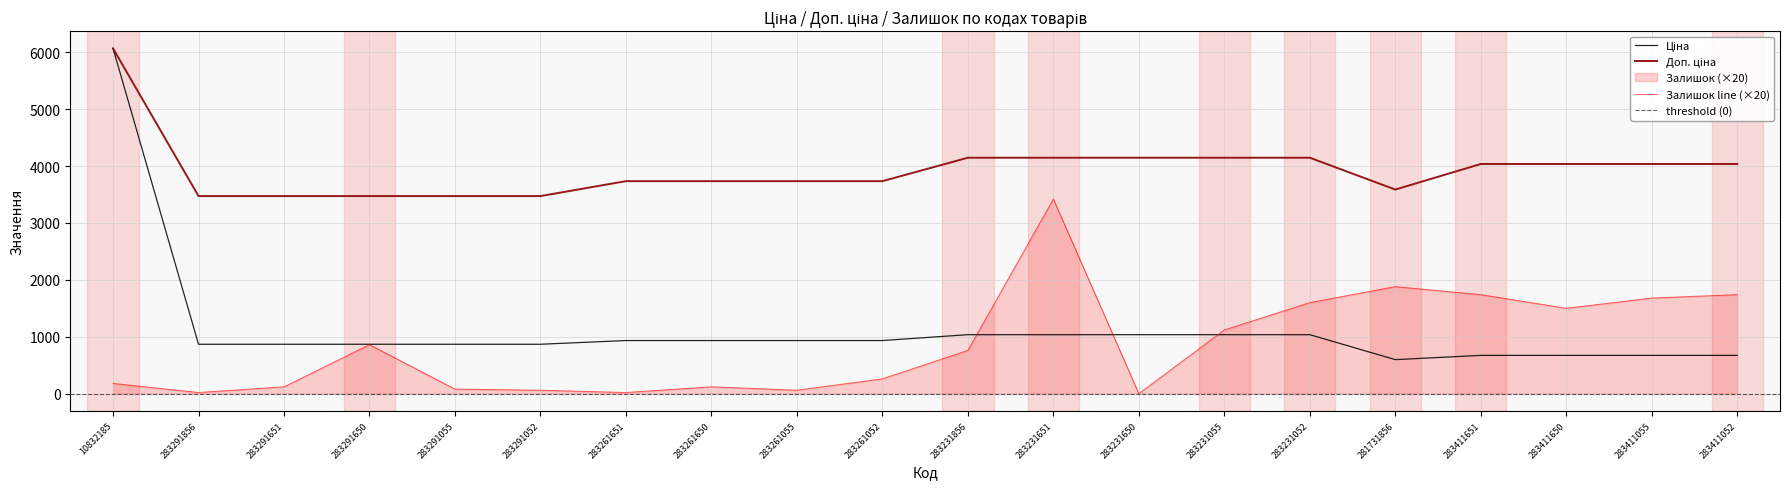

How many distinct data groups are displayed?

3